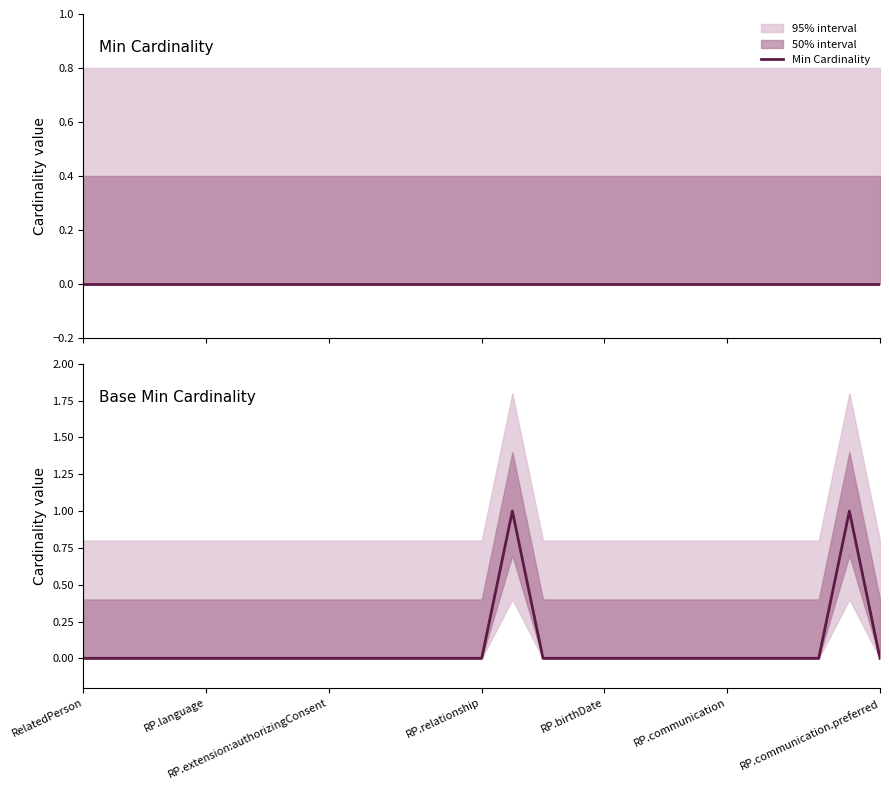

Does the chart display data point markers on the line(s)?

No